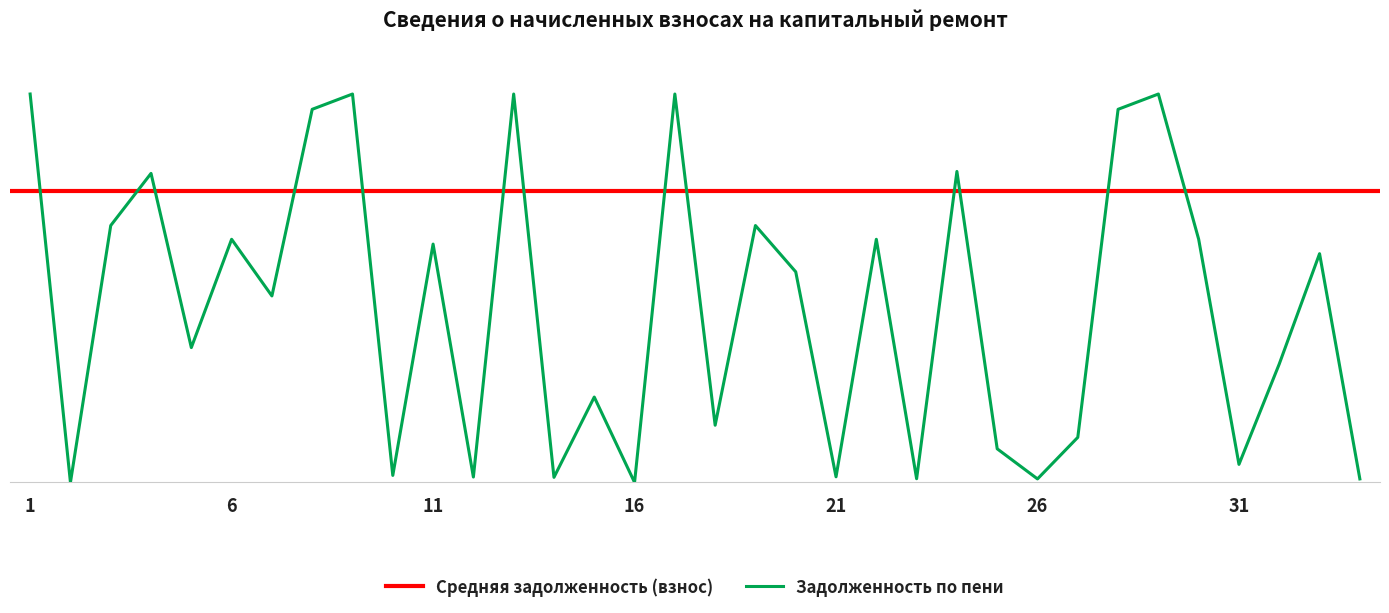

Is it true that the value at 11 is 12247.2?

True